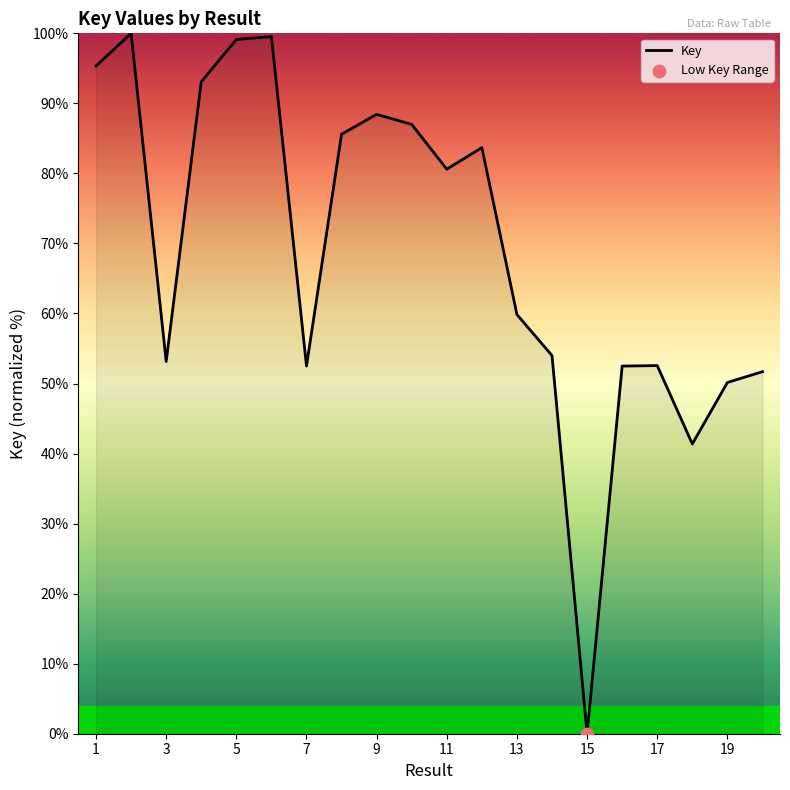

What is the greatest value displayed?

100.0